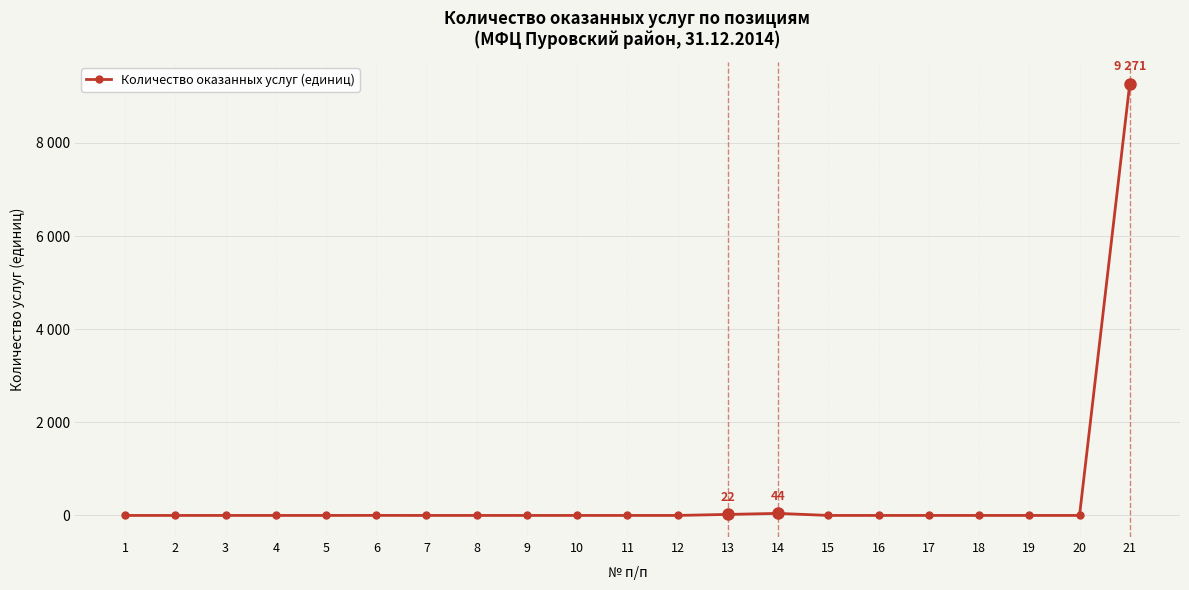

How many interior local peaks (higher than both neighbors) does the data have?

2